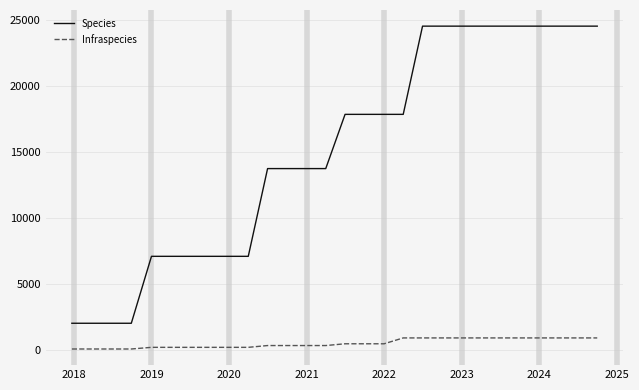

Rank the series by their average value, from highest to lowest.

Species, Infraspecies